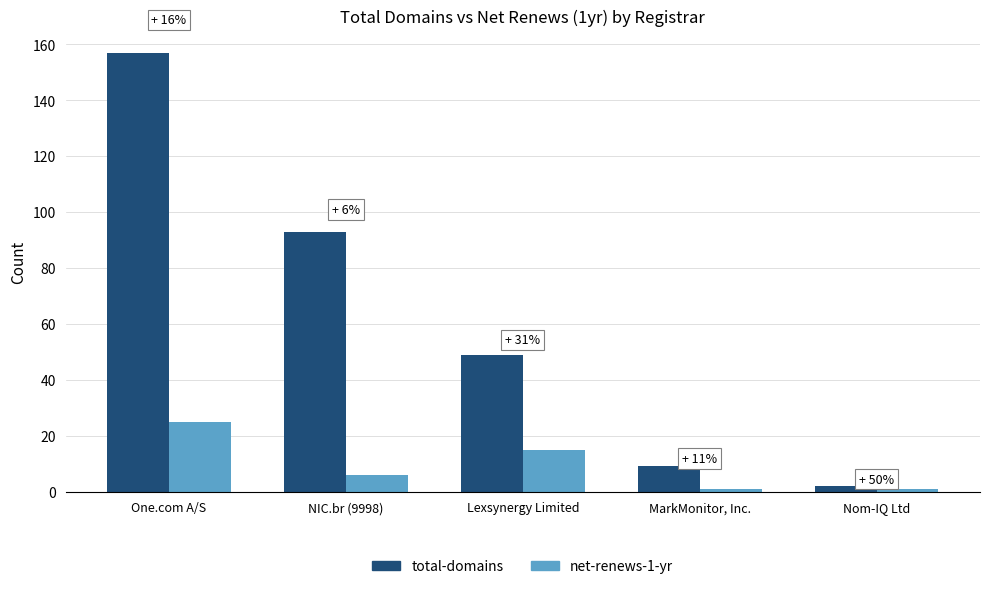

Is it true that total-domains equals 28 at Lexsynergy Limited?

False